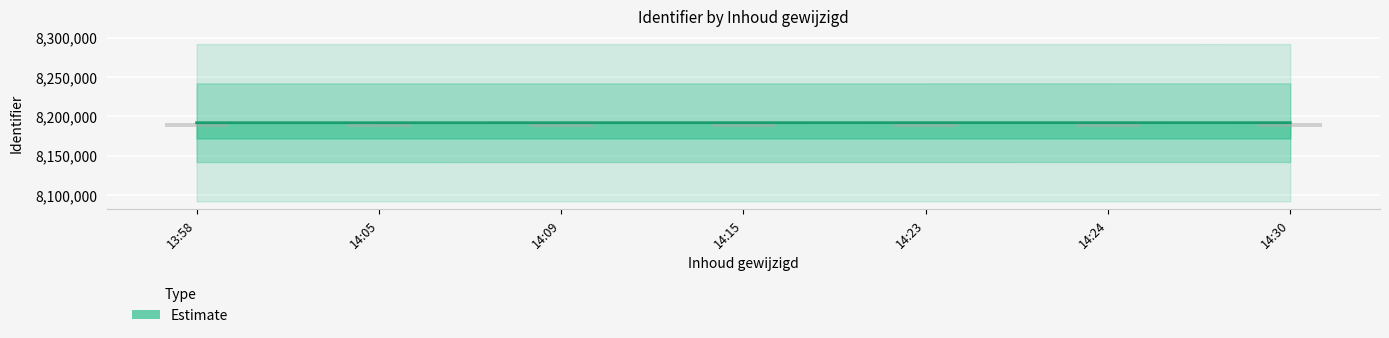

What position from the right is 14:15?

4